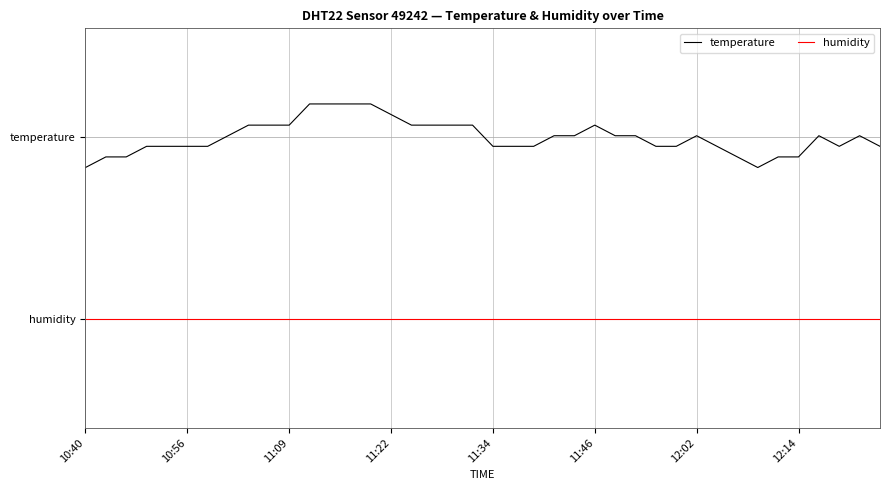

At which category does the chart reach its minimum across all series?

10:40